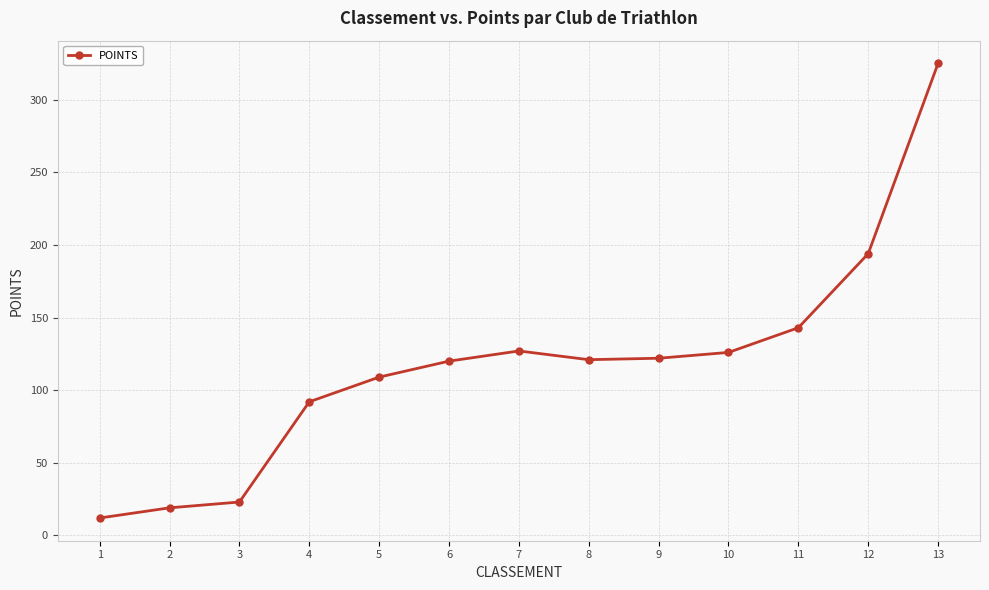

What is the difference between the values at 7 and 11?

16